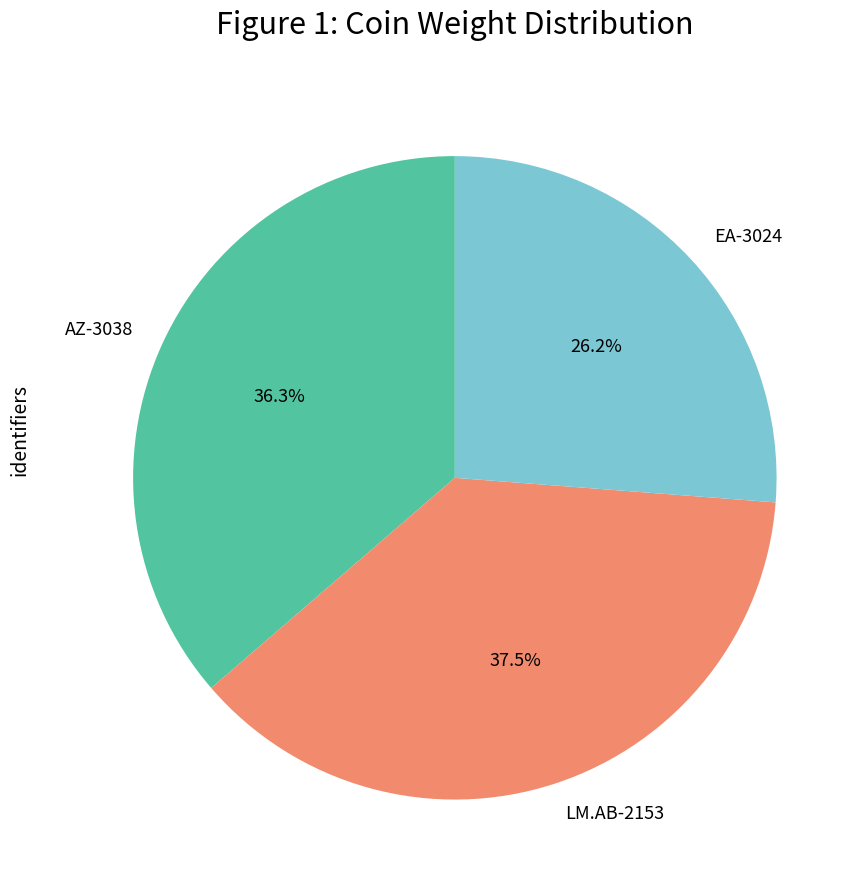

Combined, what portion of the pie is LM.AB-2153 and EA-3024?

63.7%